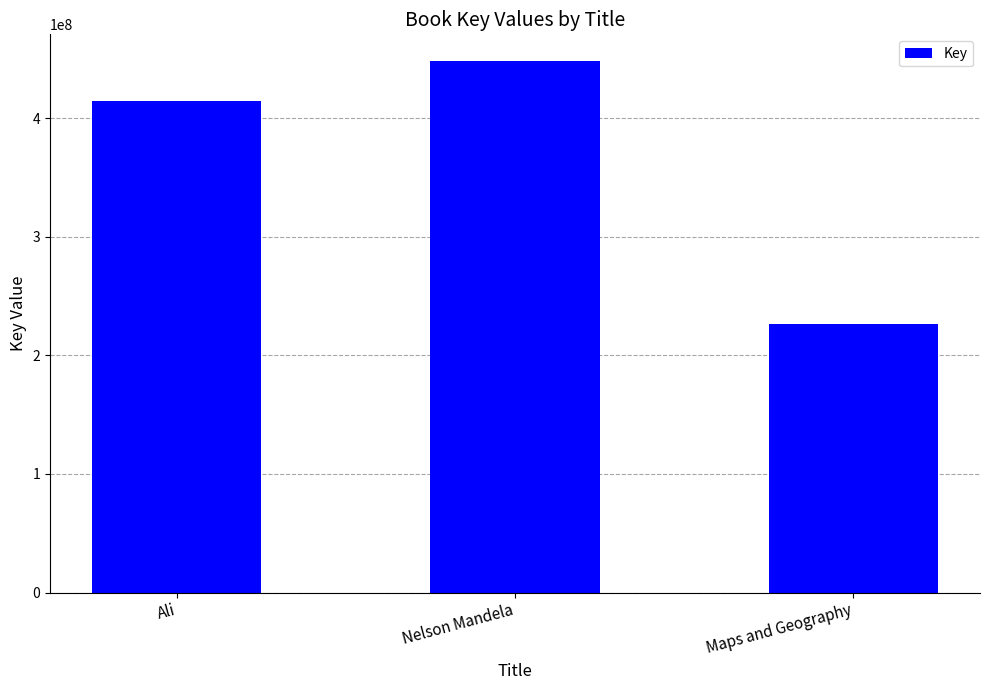

What is the label of the 2nd bar from the right?

Nelson Mandela